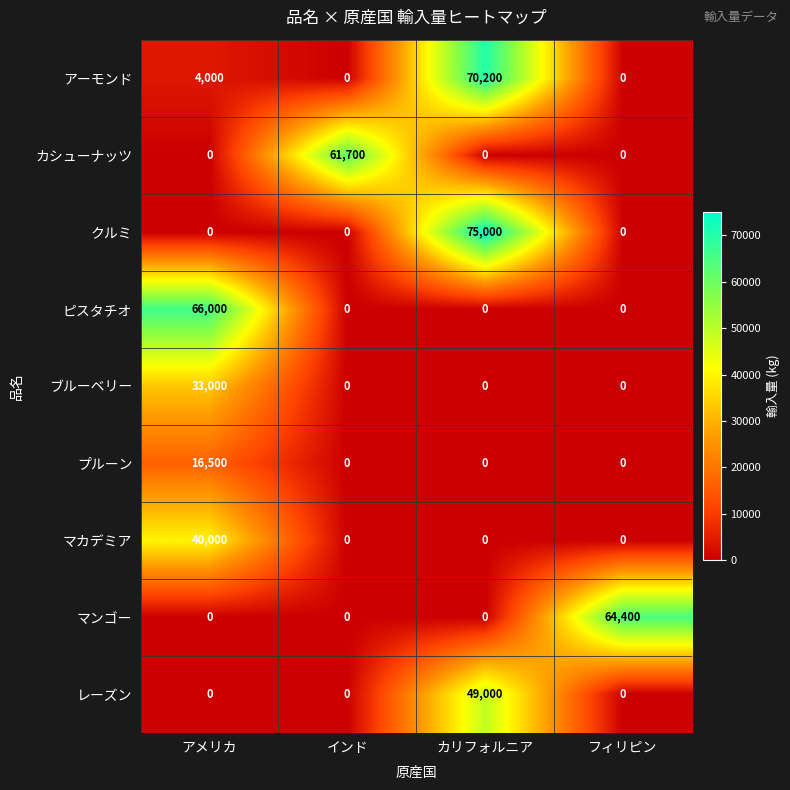

Which series has the widest spread of values?

クルミ